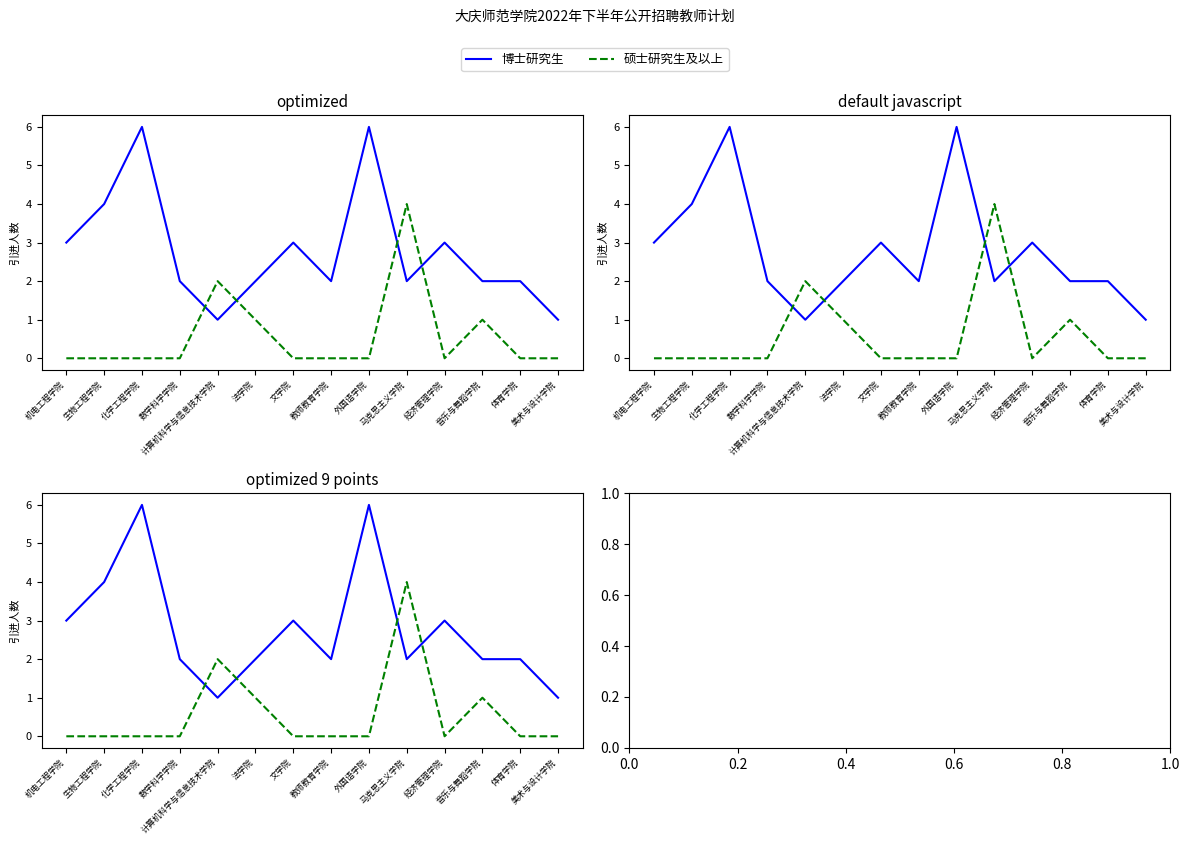

At which category does 硕士研究生及以上 reach its first local valley?

经济管理学院